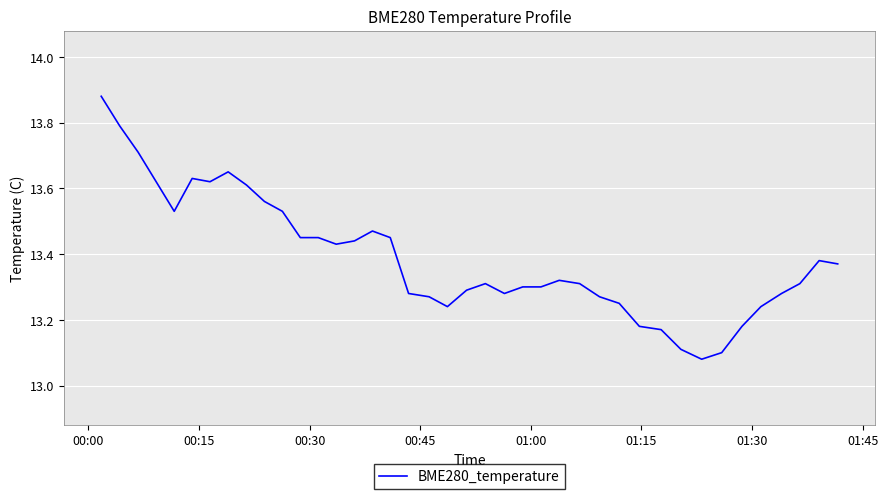

What is the difference between the maximum and minimum values?

0.8